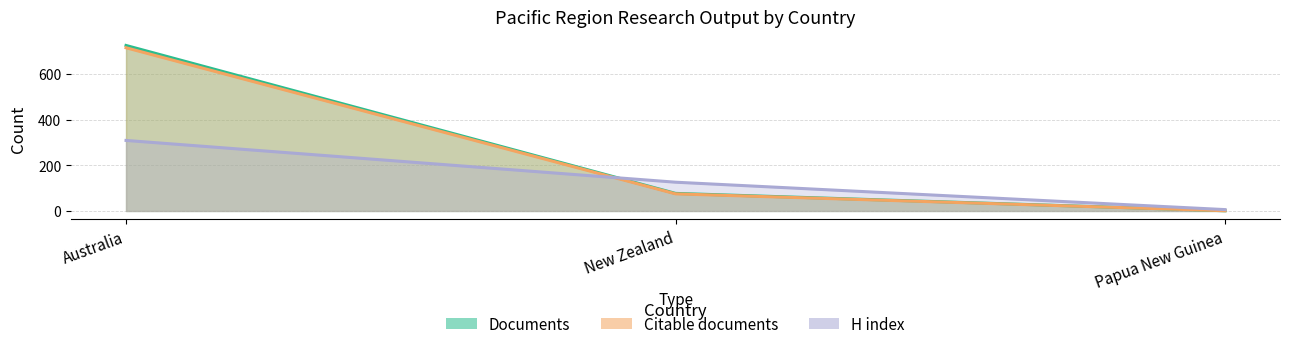

At how many categories does at least one series exceed 327?

1